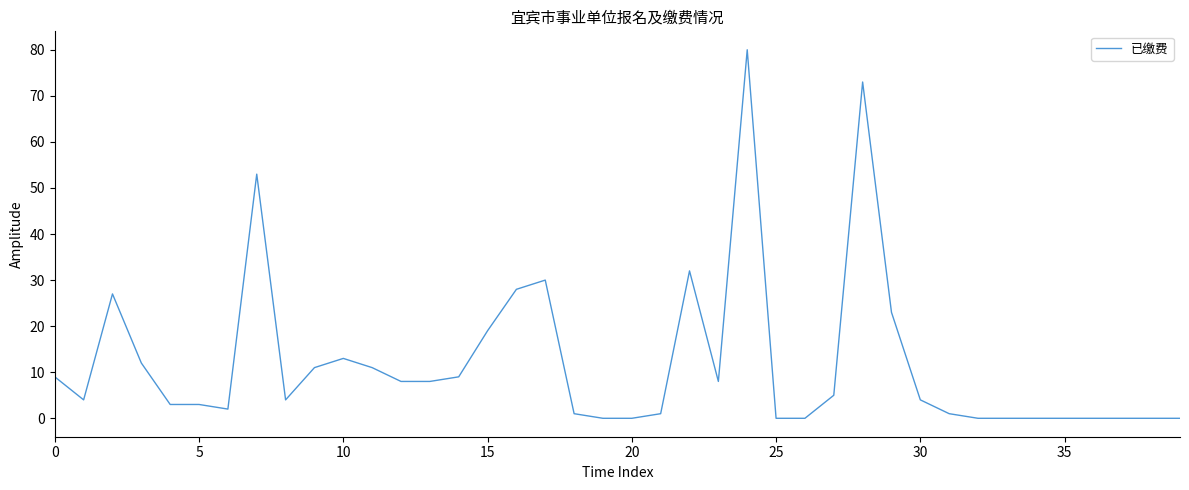

Does the chart have visible grid lines?

No